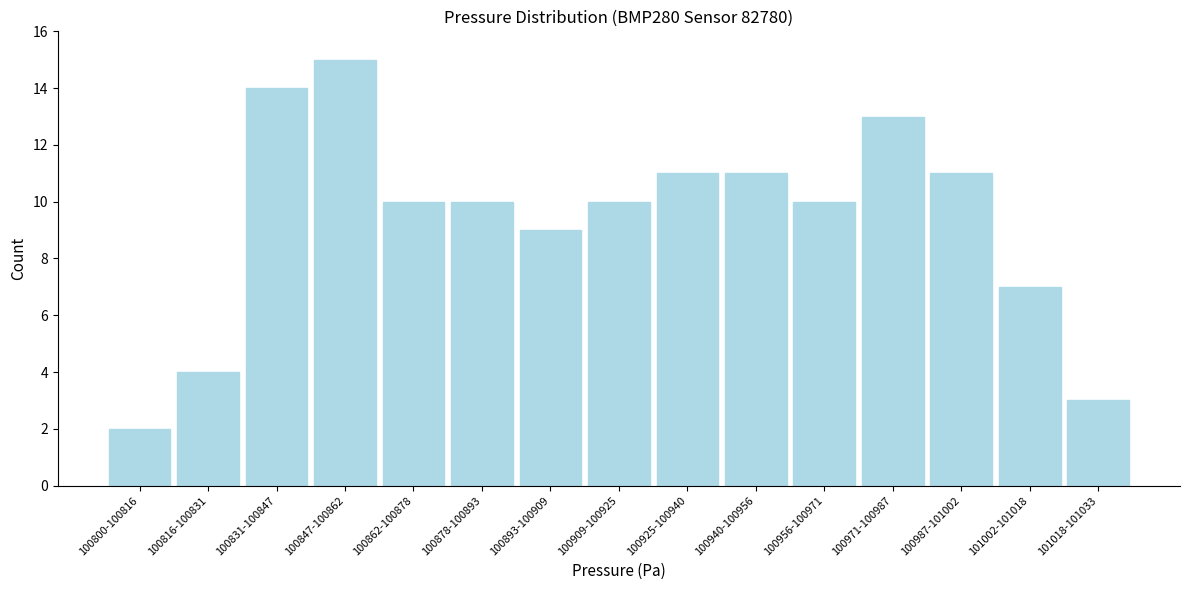

Reading left to right, what are all the values shown in this chart?

2	4	14	15	10	10	9	10	11	11	10	13	11	7	3